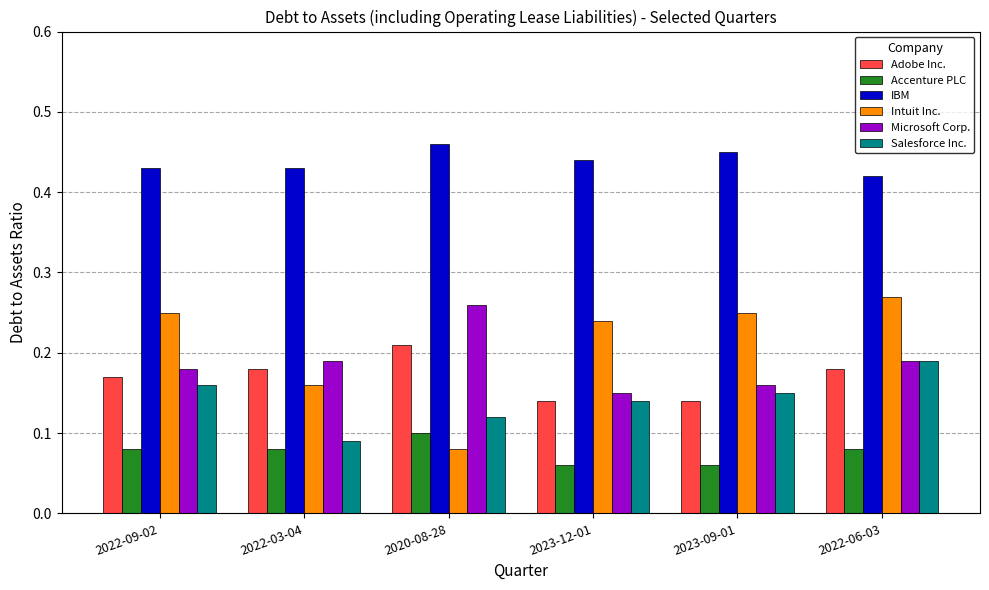

How many Salesforce Inc. values are between 0 and 1?

6